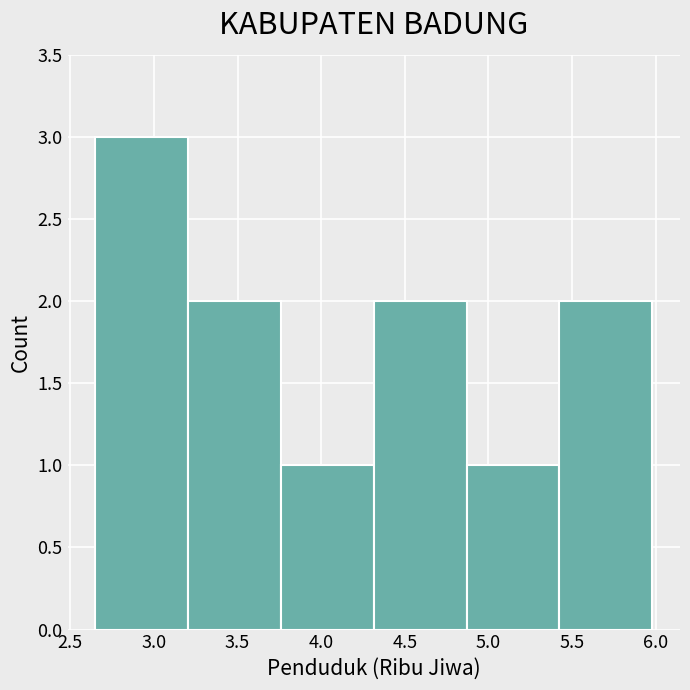

What is the height of the bar covering 3.760 to 4.315 on the x-axis? Neither the bar edges nor the heights are printed on the chart, so give them approximately, as read against the axes.

1